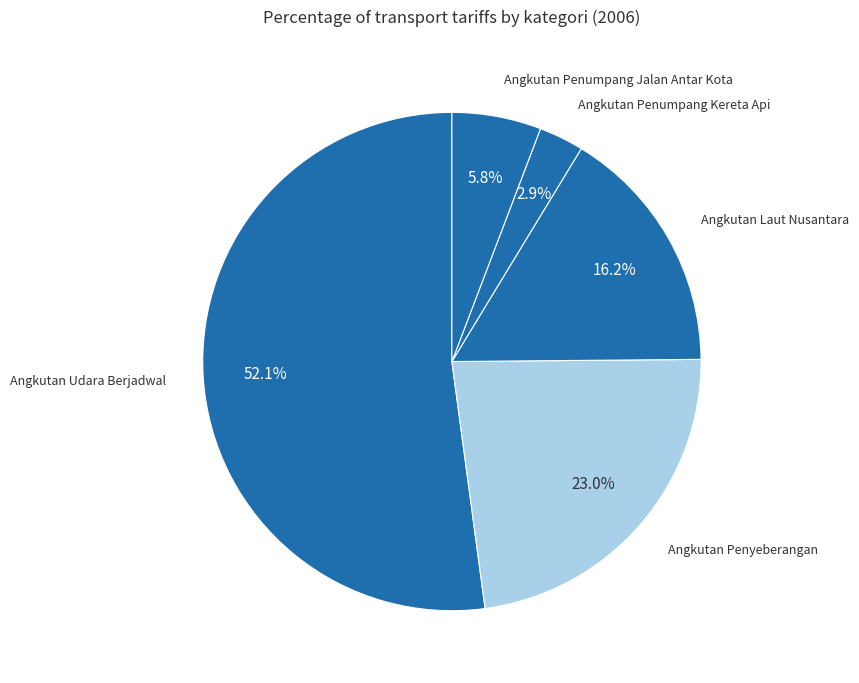

How many slices are in this pie chart?

5